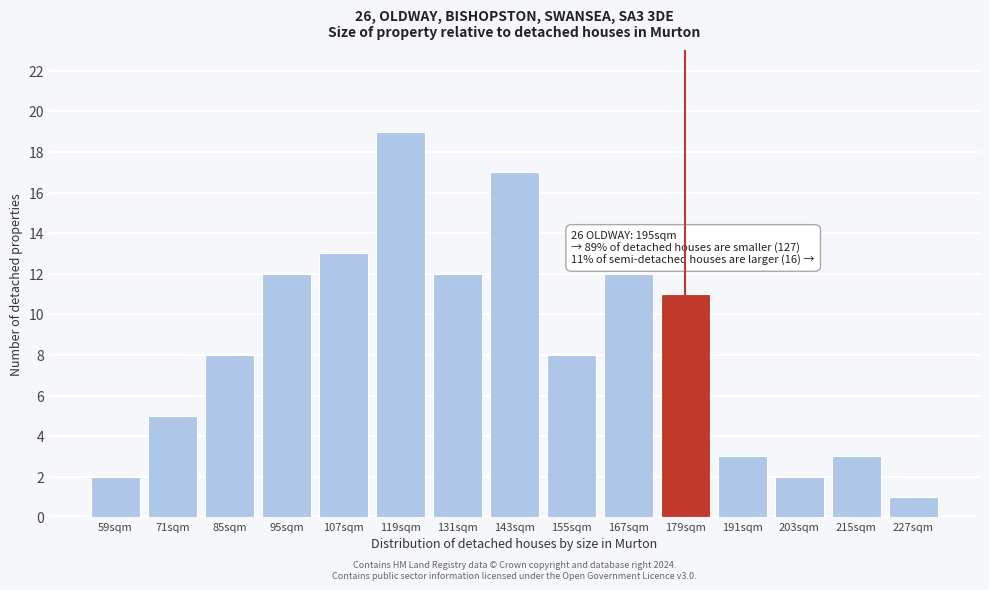

Reading left to right, list all the values displayed in this chart.

2	5	8	12	13	19	12	17	8	12	11	3	2	3	1